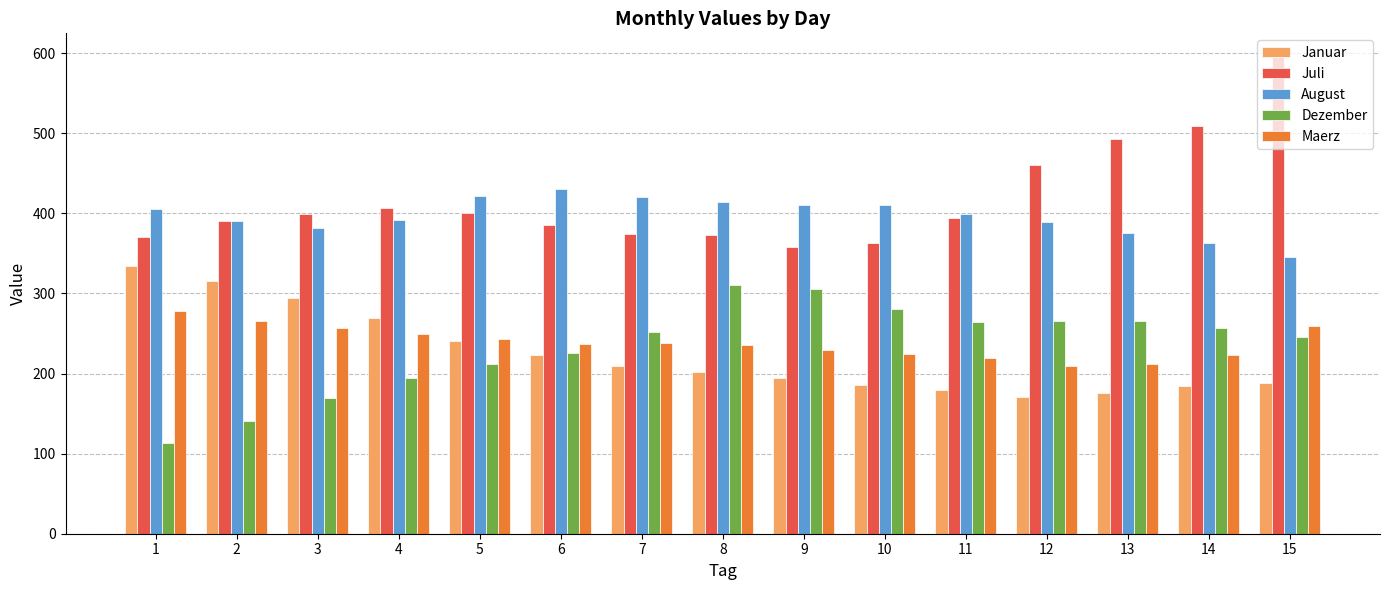

What is the average value of the Maerz series?

239